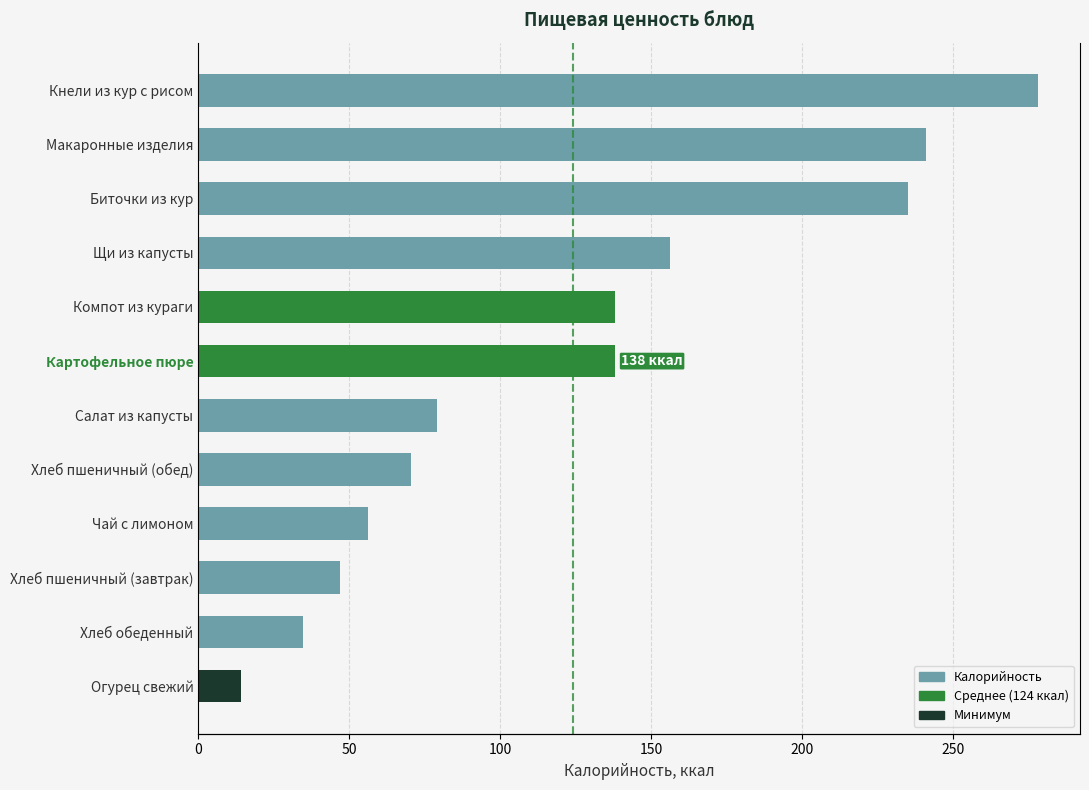

Are the bars horizontal?

Yes